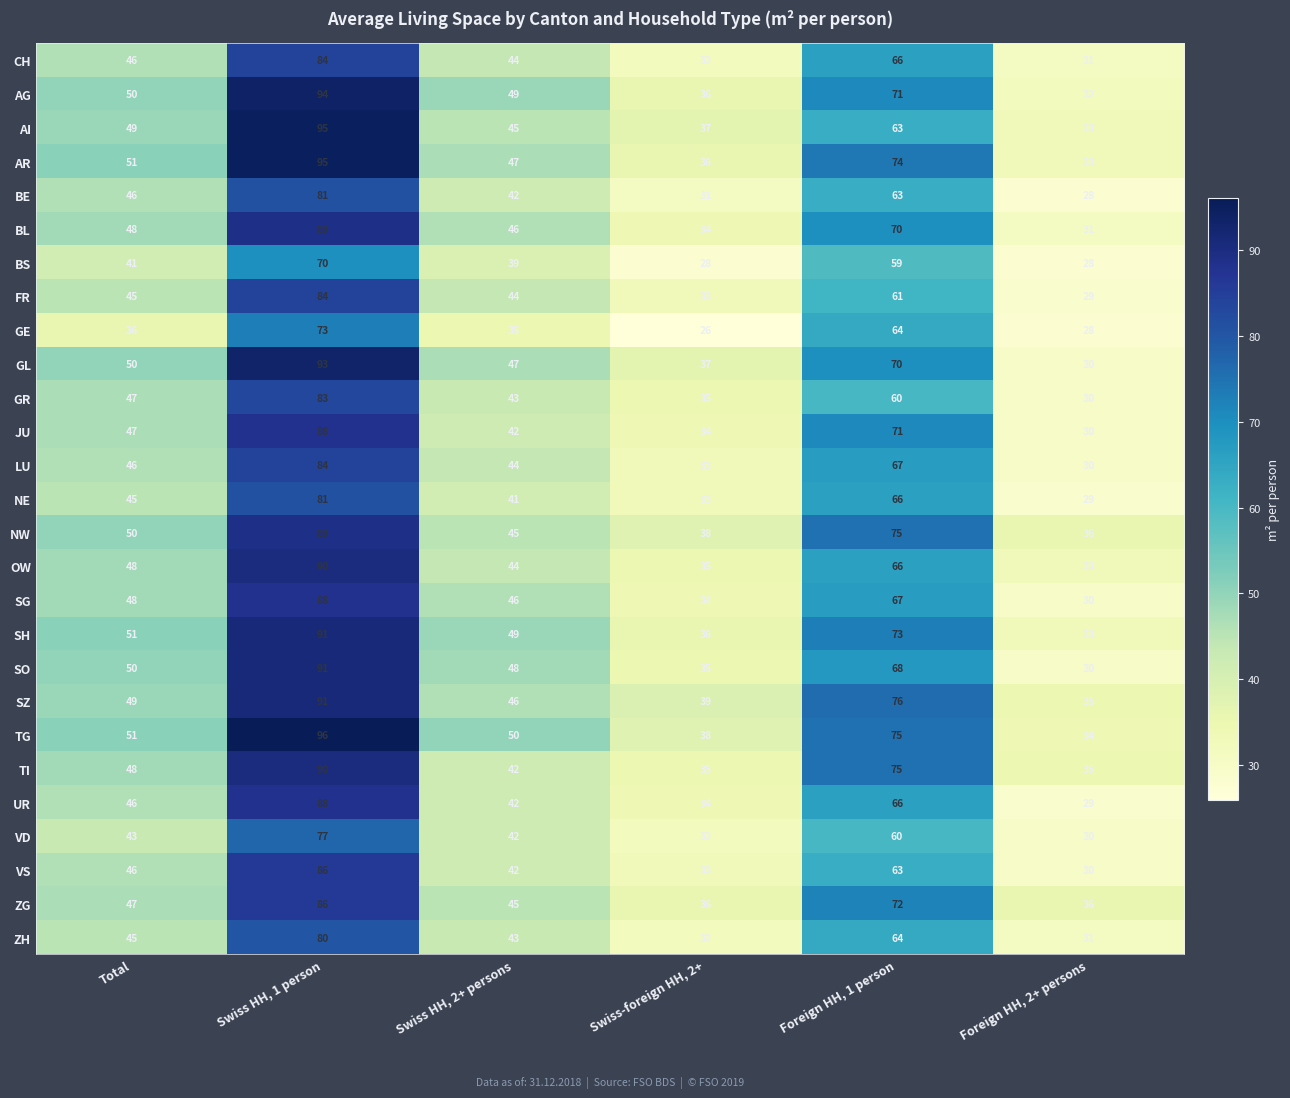

What value does the SO series have at Total, to the nearest 10?

50